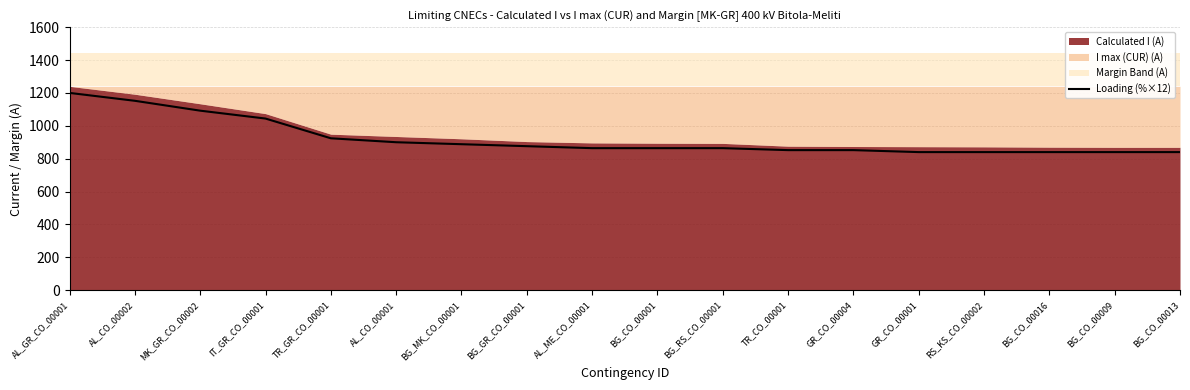

List the labels in order of value, largest first.

AL_GR_CO_00001, AL_CO_00002, MK_GR_CO_00002, IT_GR_CO_00001, TR_GR_CO_00001, AL_CO_00001, BG_MK_CO_00001, BG_GR_CO_00001, AL_ME_CO_00001, BG_CO_00001, BG_RS_CO_00001, TR_CO_00001, GR_CO_00004, GR_CO_00001, RS_KS_CO_00002, BG_CO_00016, BG_CO_00009, BG_CO_00013